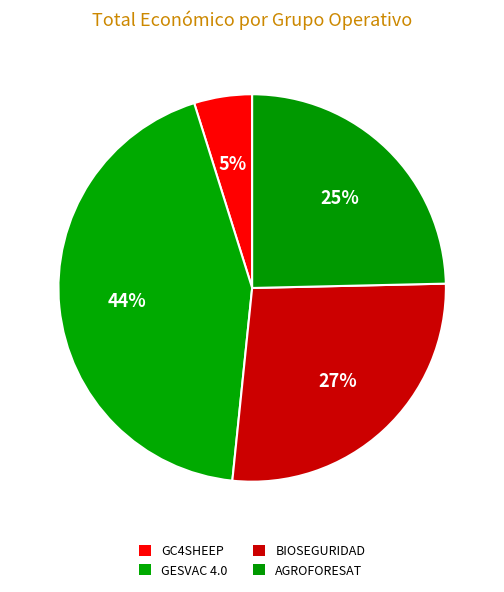

Combined, what portion of the pie is AGROFORESAT and BIOSEGURIDAD?

51.6%